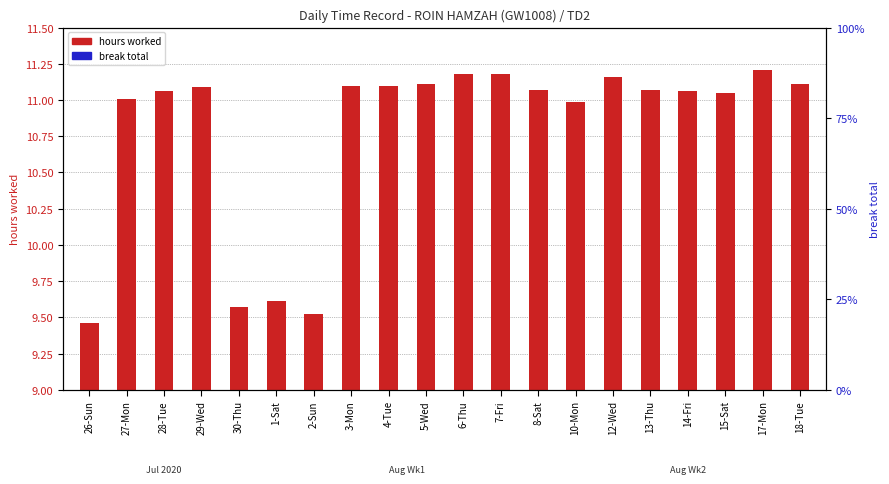

List the labels in order of hours worked value, smallest first.

26-Sun, 2-Sun, 30-Thu, 1-Sat, 10-Mon, 27-Mon, 15-Sat, 28-Tue, 14-Fri, 8-Sat, 13-Thu, 29-Wed, 3-Mon, 4-Tue, 5-Wed, 18-Tue, 12-Wed, 6-Thu, 7-Fri, 17-Mon